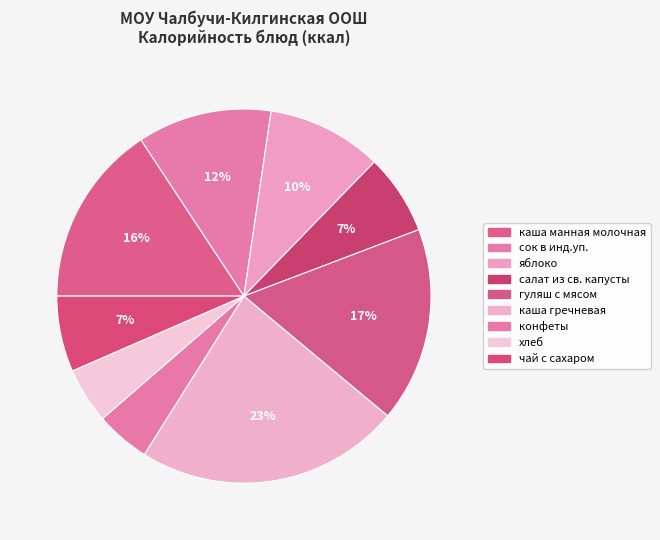

Between сок в инд.уп. and гуляш с мясом, which is larger?

гуляш с мясом